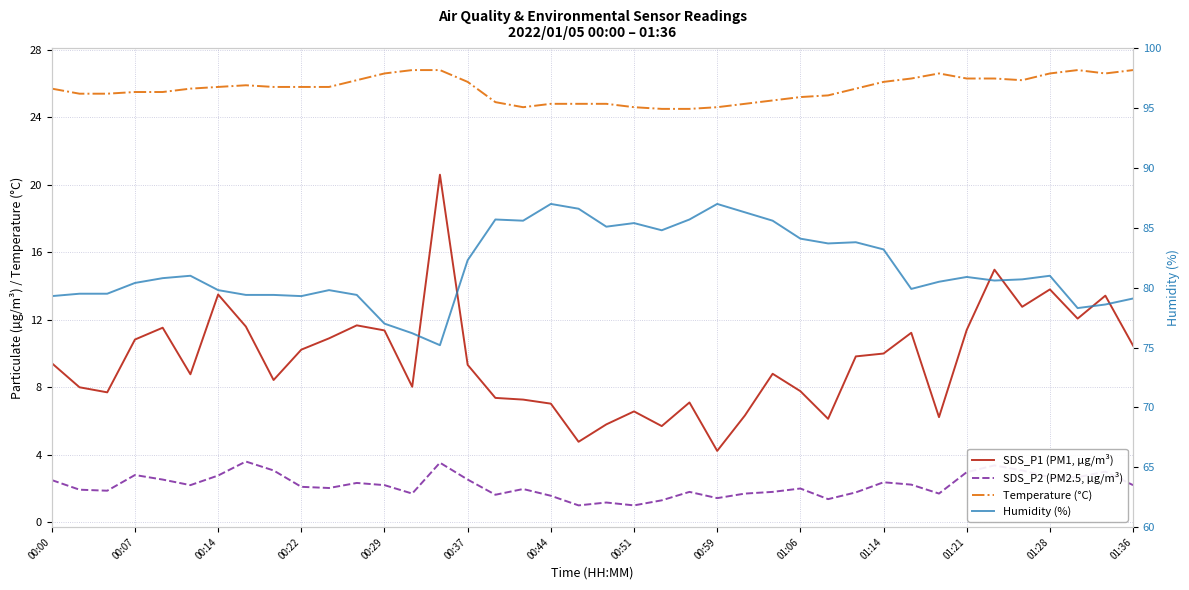

Which series has the largest total across all categories?

Humidity (%)